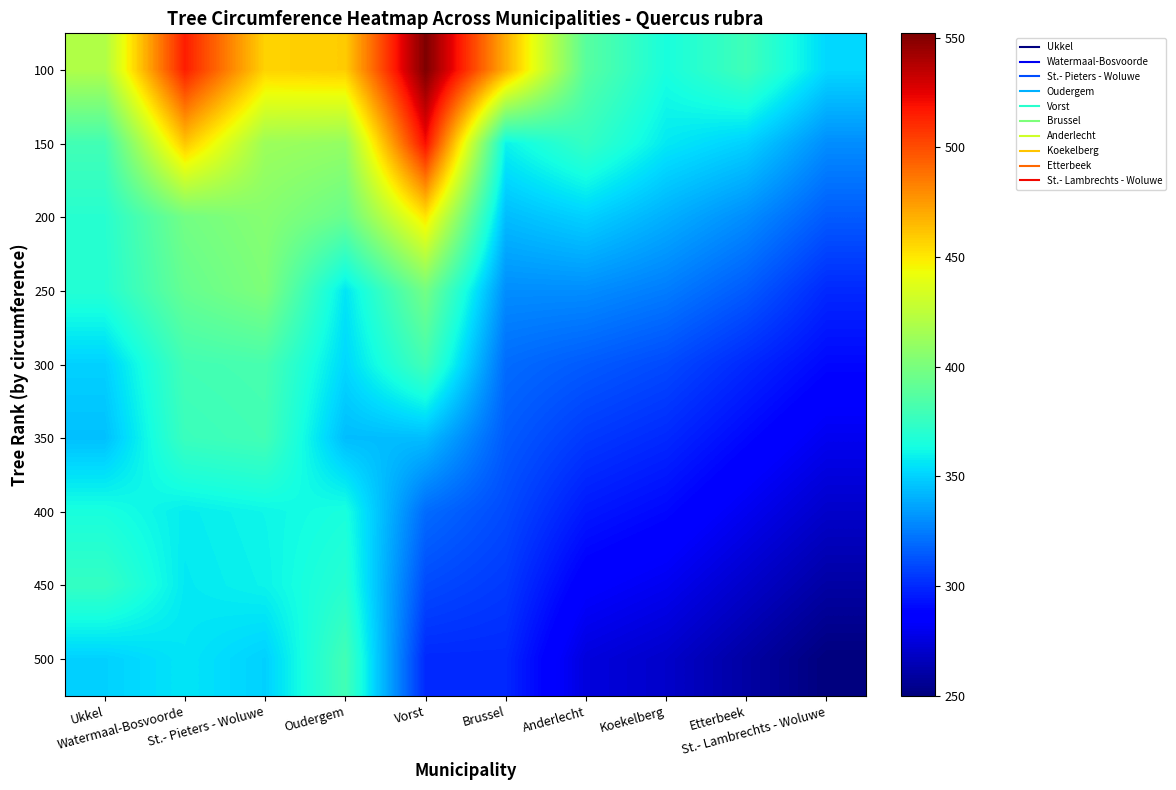

Which category has the highest value across all series?

Vorst